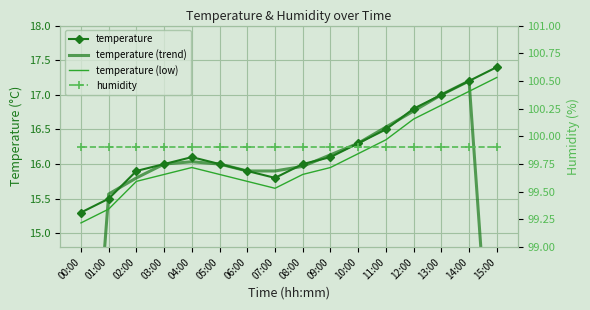

Rank the categories by temperature value from lowest to highest.

00:00, 01:00, 07:00, 02:00, 06:00, 03:00, 05:00, 08:00, 04:00, 09:00, 10:00, 11:00, 12:00, 13:00, 14:00, 15:00